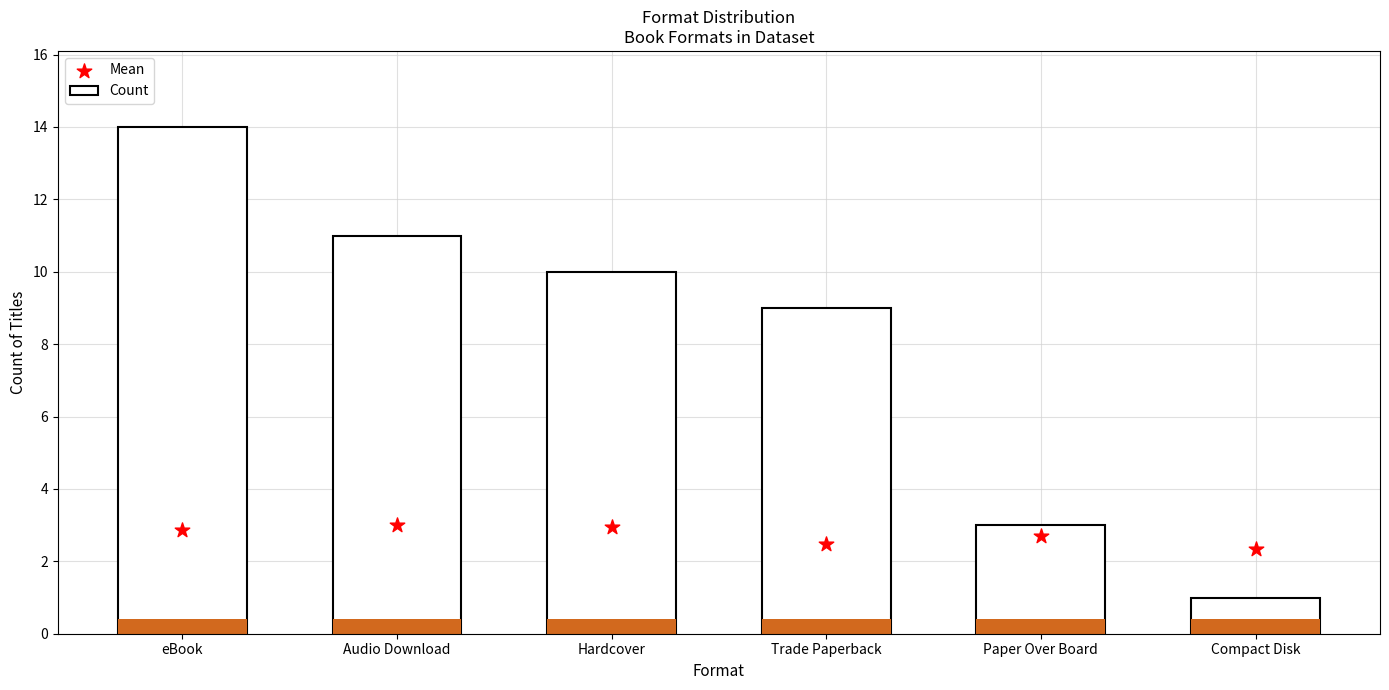

Which series has the largest Y range (max minus min)?

Count